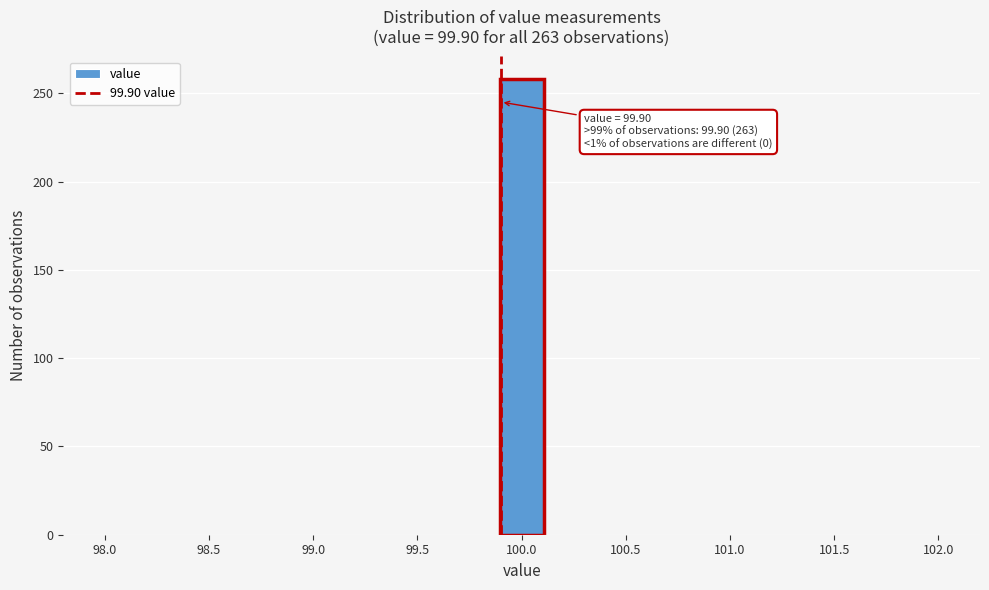

Over which range of the x-axis is the bar tallest?

99.90 to 100.10